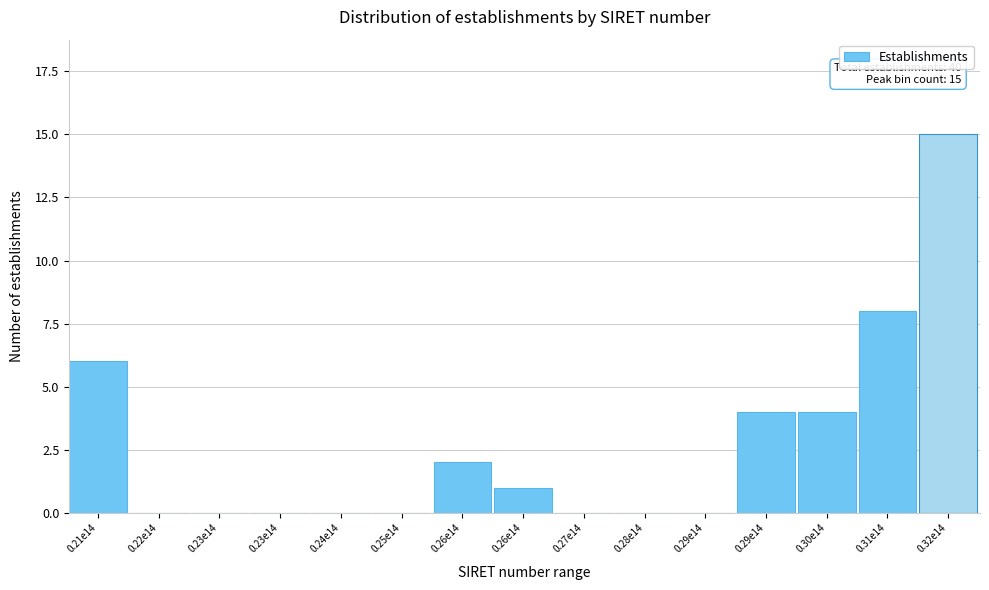

How many distinct data groups are displayed?

1